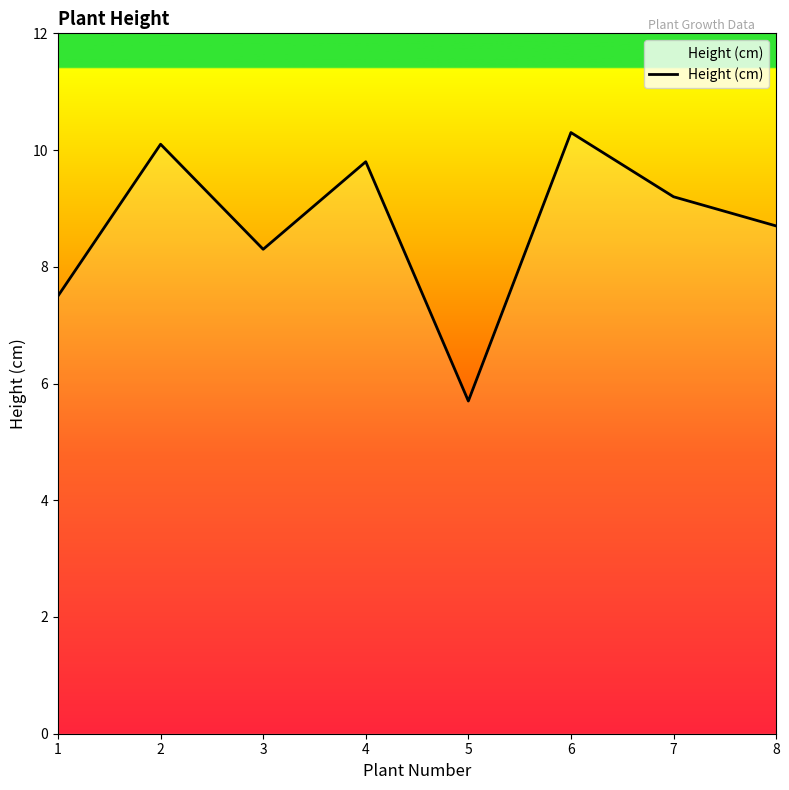

Read the value at 4.

9.8